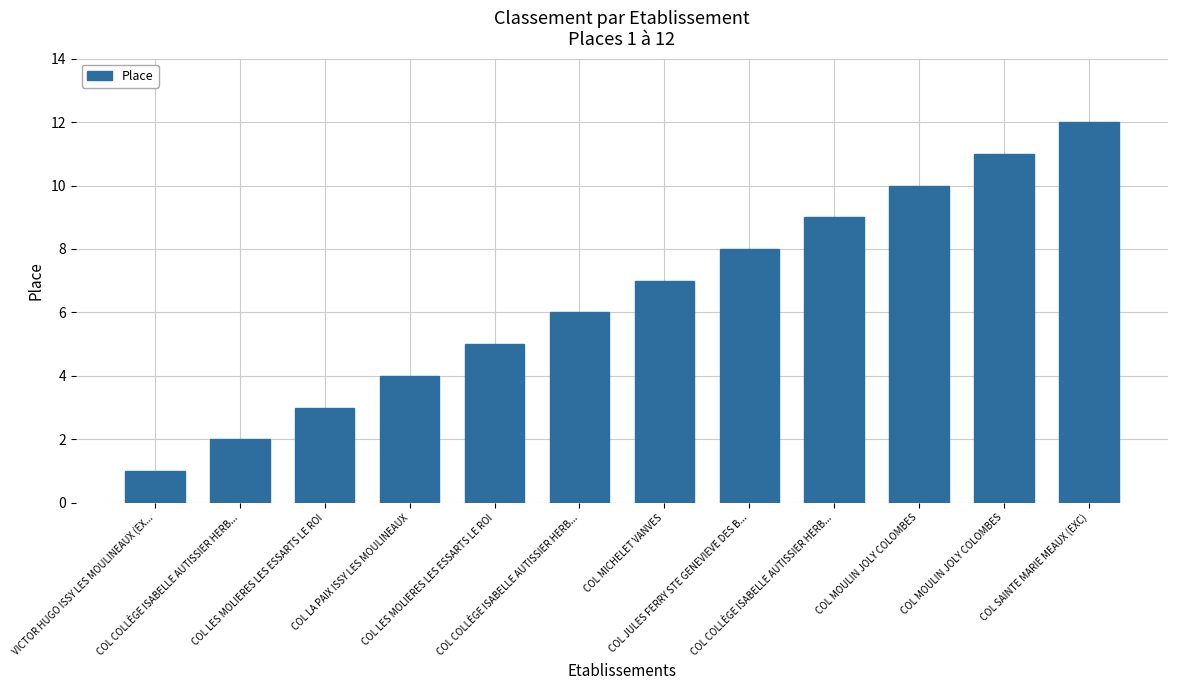

At which label does the data first exceed 7?

COL JULES FERRY STE GENEVIEVE DES B...